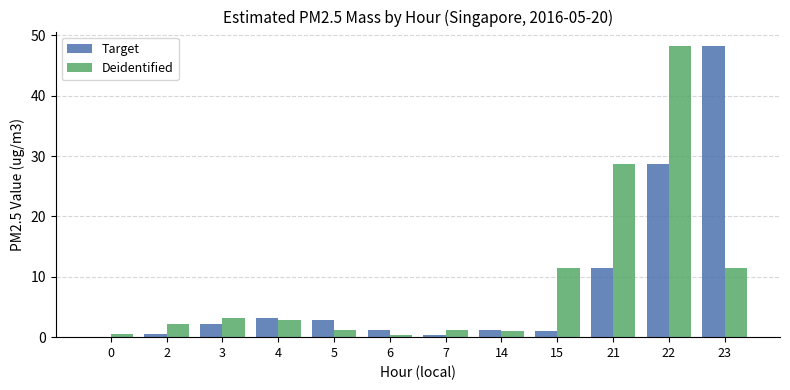

Are the bars grouped side by side (vs. stacked)?

Yes